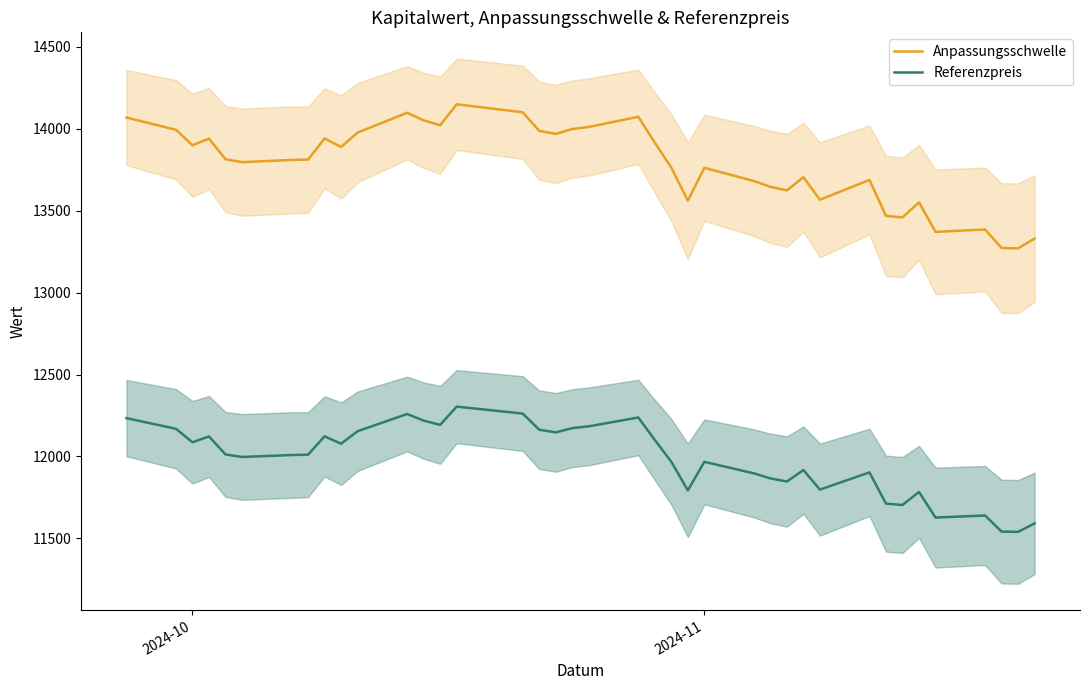

True or false: Anpassungsschwelle and Referenzpreis intersect in this chart.

False